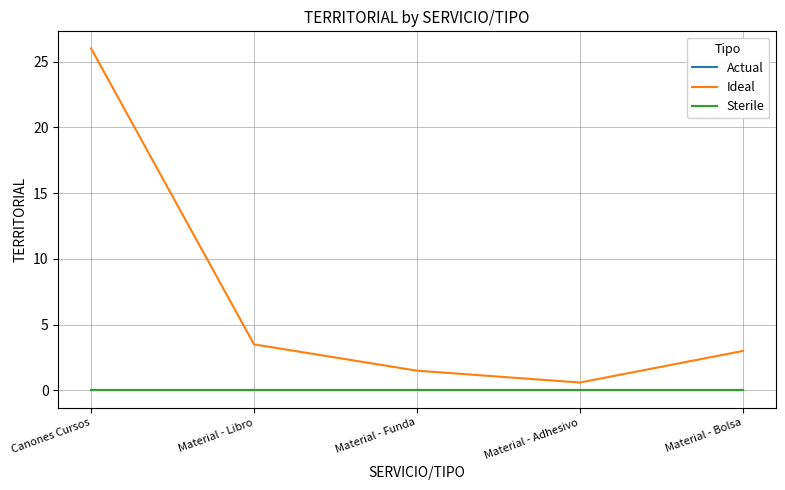

Is this an area chart (filled region under the line)?

No